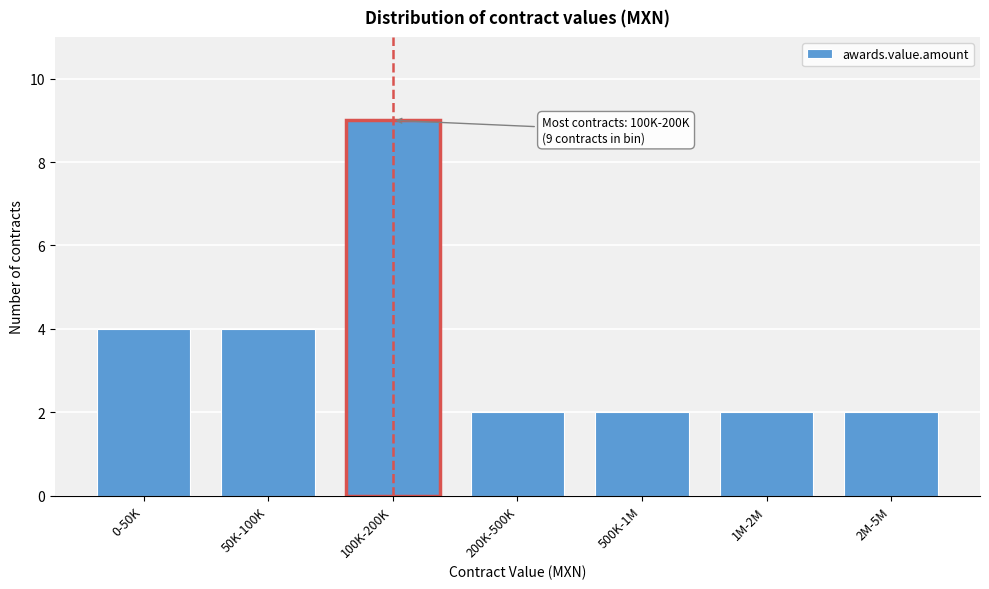

Reading right to left, what are all the values shown in this chart?

2	2	2	2	9	4	4